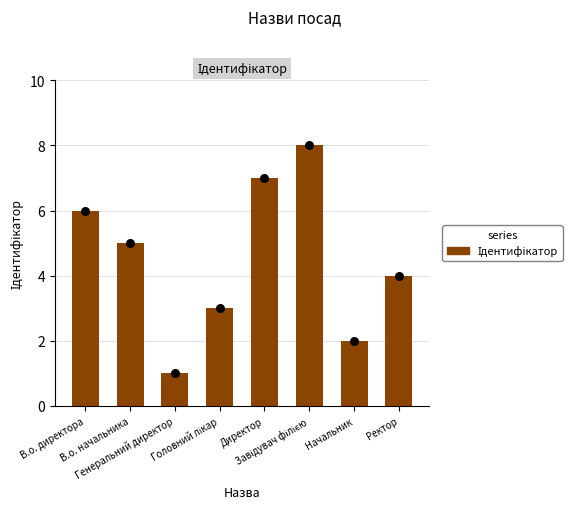

Between Ректор and Начальник, which is larger?

Ректор